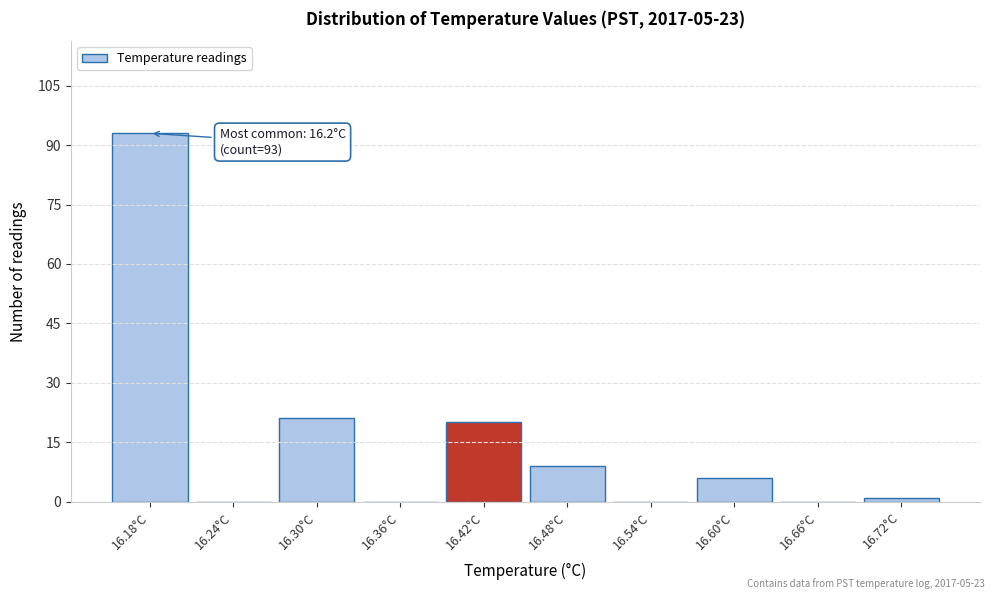

Which range on the x-axis has the tallest bar?

16.15 to 16.21